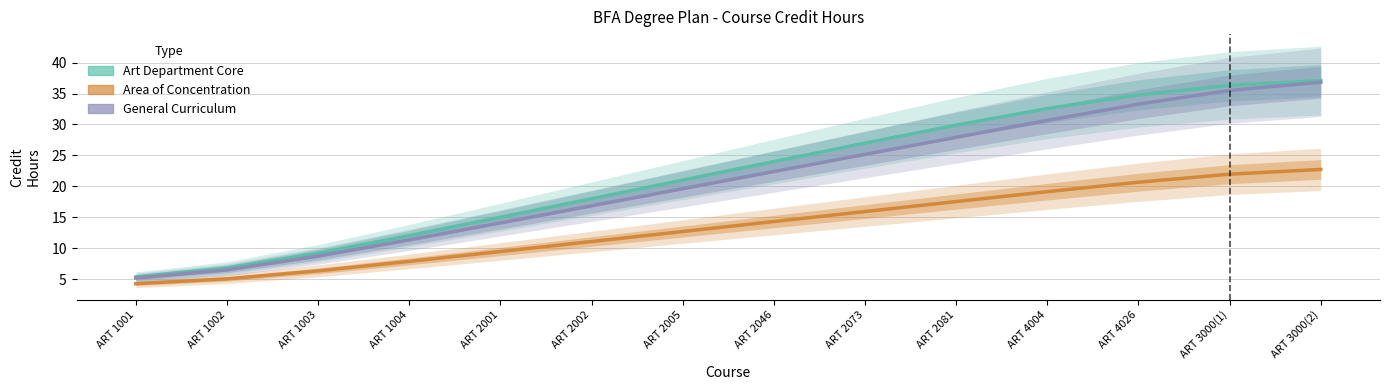

Reading left to right, what are all the values shown in this chart?

Art Department Core: ART 1001=5.4	ART 1002=6.8	ART 1003=9.2	ART 1004=12.0	ART 2001=15.0	ART 2002=18.0	ART 2005=21.0	ART 2046=24.0	ART 2073=27.0	ART 2081=29.9	ART 4004=32.6	ART 4026=34.8	ART 3000(1)=36.3	ART 3000(2)=37.1
Area of Concentration: ART 1001=4.3	ART 1002=5.0	ART 1003=6.3	ART 1004=7.9	ART 2001=9.5	ART 2002=11.1	ART 2005=12.7	ART 2046=14.3	ART 2073=15.9	ART 2081=17.5	ART 4004=19.1	ART 4026=20.7	ART 3000(1)=22.0	ART 3000(2)=22.7
General Curriculum: ART 1001=5.2	ART 1002=6.5	ART 1003=8.7	ART 1004=11.3	ART 2001=14.1	ART 2002=16.8	ART 2005=19.6	ART 2046=22.4	ART 2073=25.2	ART 2081=27.9	ART 4004=30.7	ART 4026=33.3	ART 3000(1)=35.5	ART 3000(2)=36.8